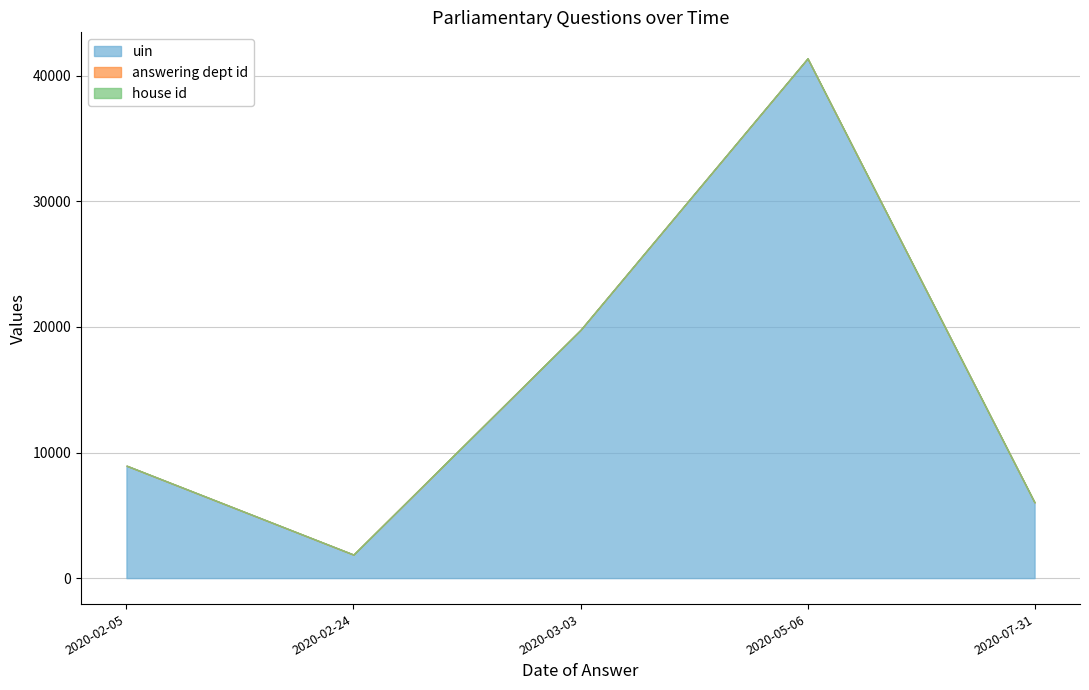

What is the average value of the uin series?

15594